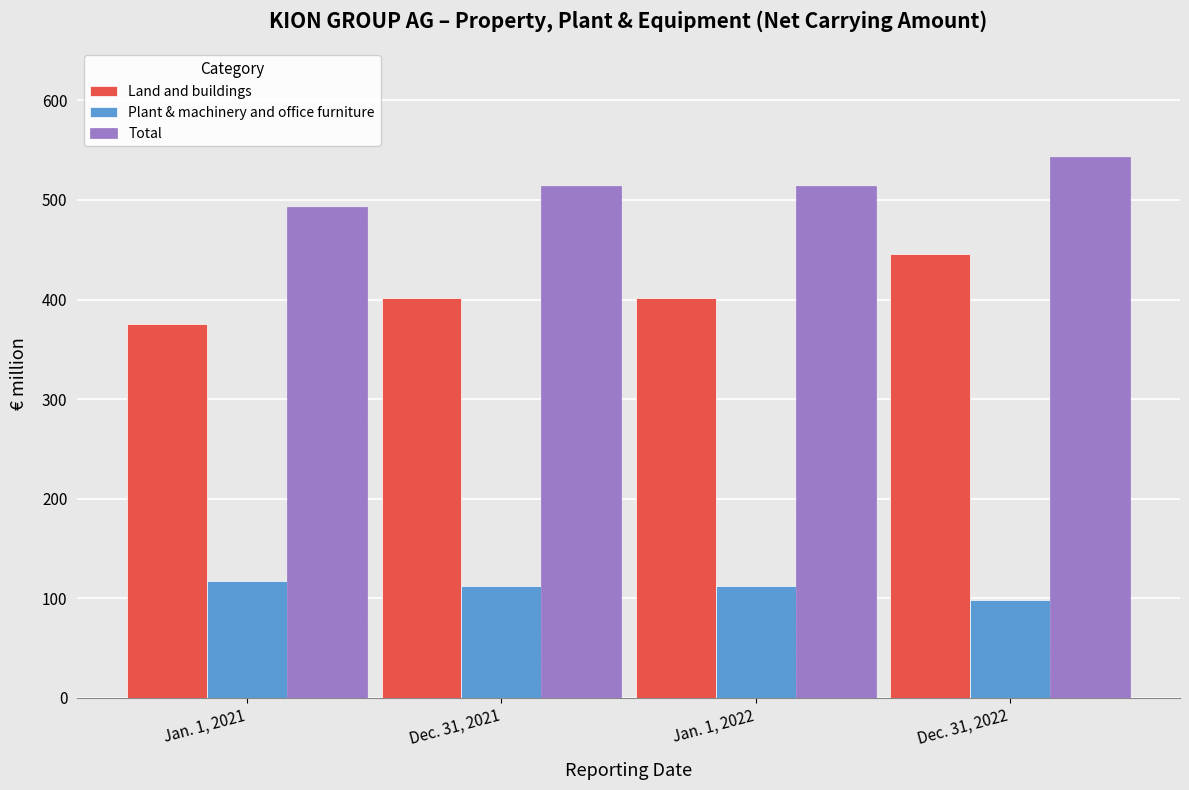

Reading left to right, extract all data points from this chart.

Land and buildings: Jan. 1, 2021=375.0	Dec. 31, 2021=401.6	Jan. 1, 2022=401.6	Dec. 31, 2022=445.7
Plant & machinery and office furniture: Jan. 1, 2021=117.5	Dec. 31, 2021=112.0	Jan. 1, 2022=112.0	Dec. 31, 2022=97.9
Total: Jan. 1, 2021=492.5	Dec. 31, 2021=513.6	Jan. 1, 2022=513.6	Dec. 31, 2022=543.5